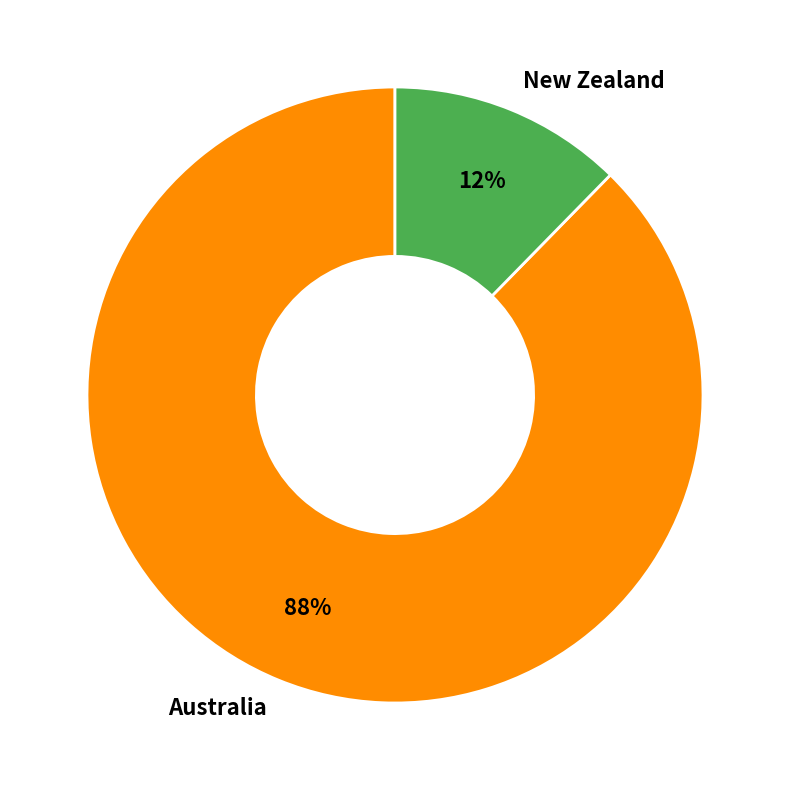

To the nearest percent, what is the average slice percentage?

50%